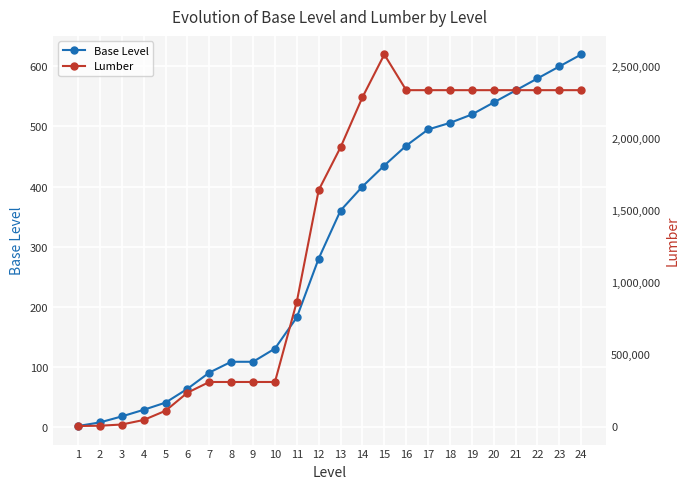

What is the highest value of the Lumber series?

2577936